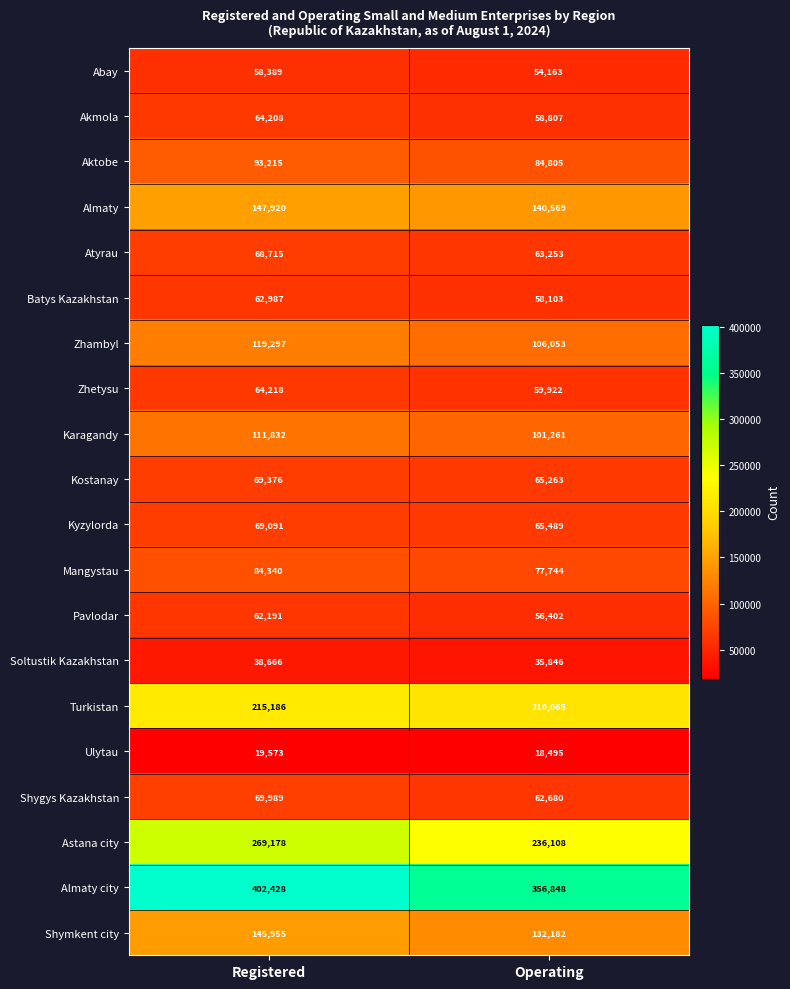

What is the approximate value of Almaty at Operating, to the nearest 10?

140570